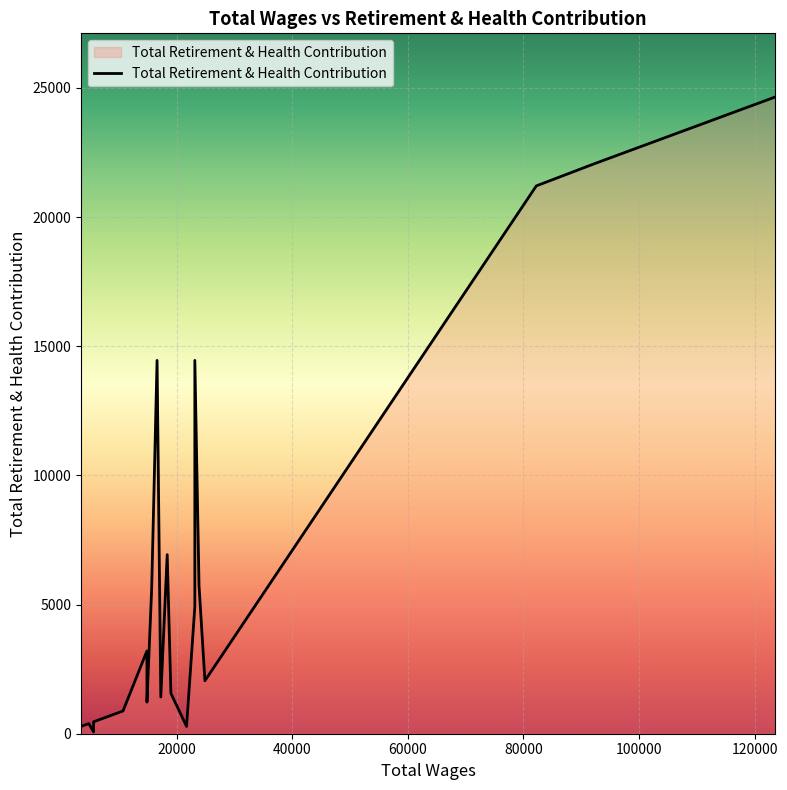

What is the smallest value displayed?

73